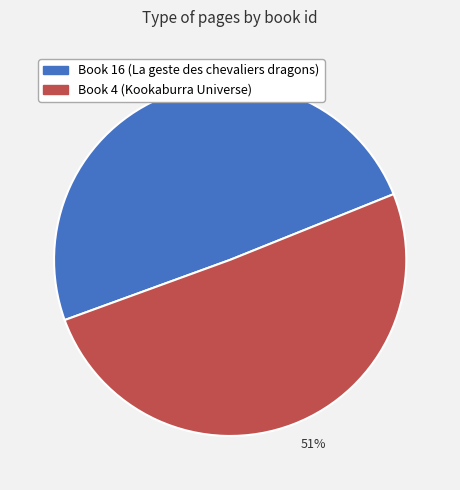

What percentage is the Book 16 (La geste des chevaliers dragons) slice, to the nearest percent?

49%